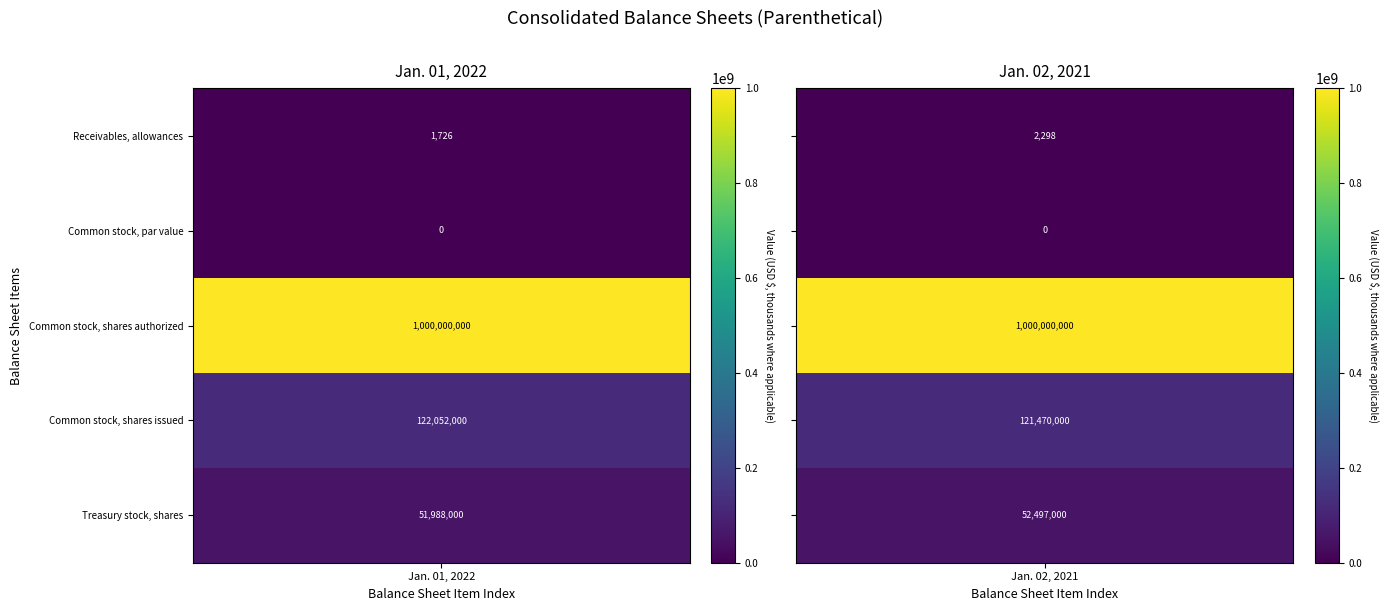

At how many categories does at least one series exceed 212537916?

2